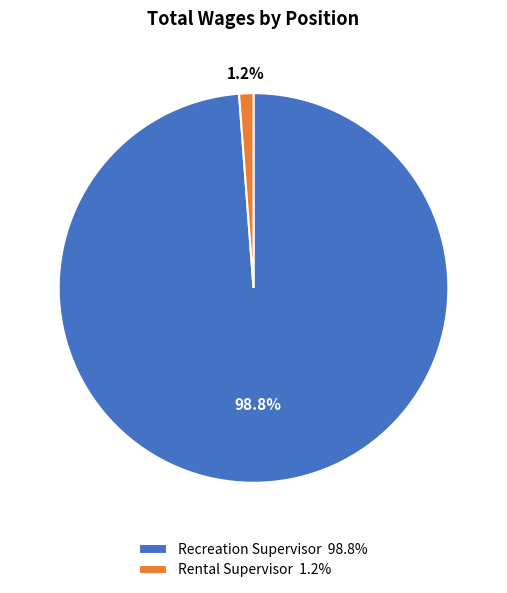

How many segments does this pie chart have?

2